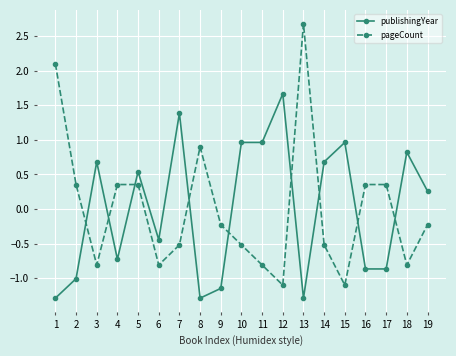

How many intersections are there between publishingYear and pageCount?

9